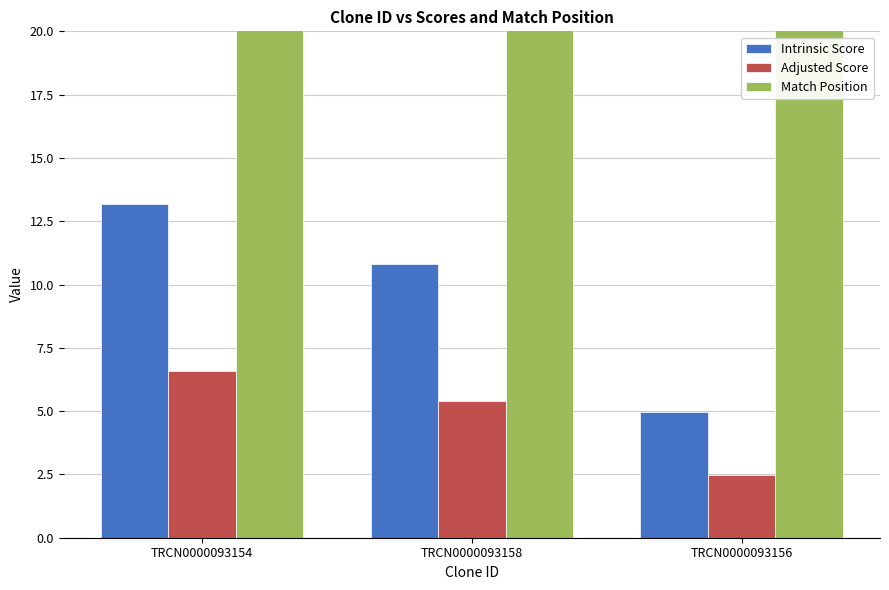

The value of Match Position at TRCN0000093158 is 2721.4. True or false?

False